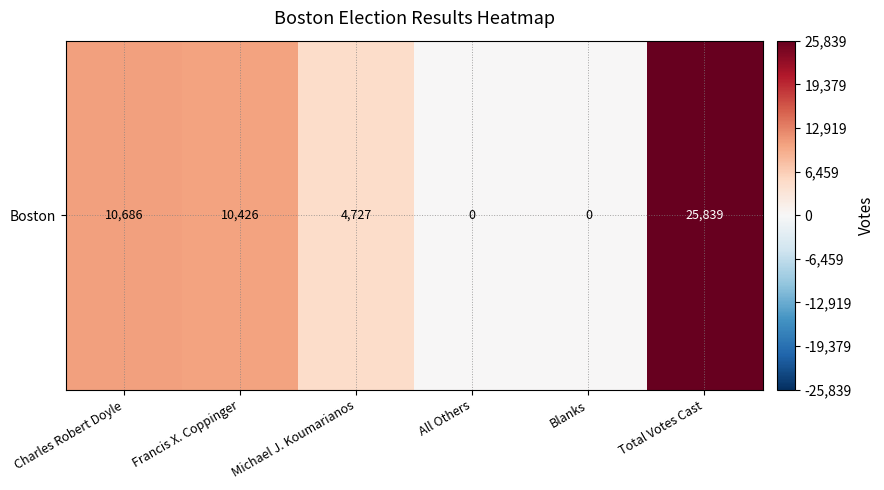

Reading left to right, extract all data points from this chart.

10686	10426	4727	0	0	25839